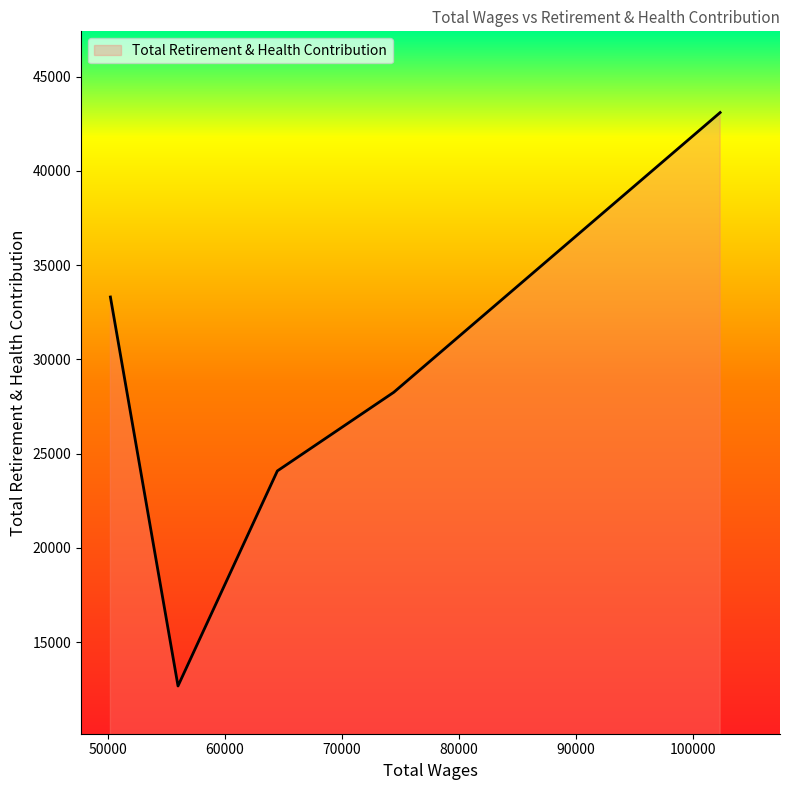

What is the difference between the second highest and second lowest values?

9229